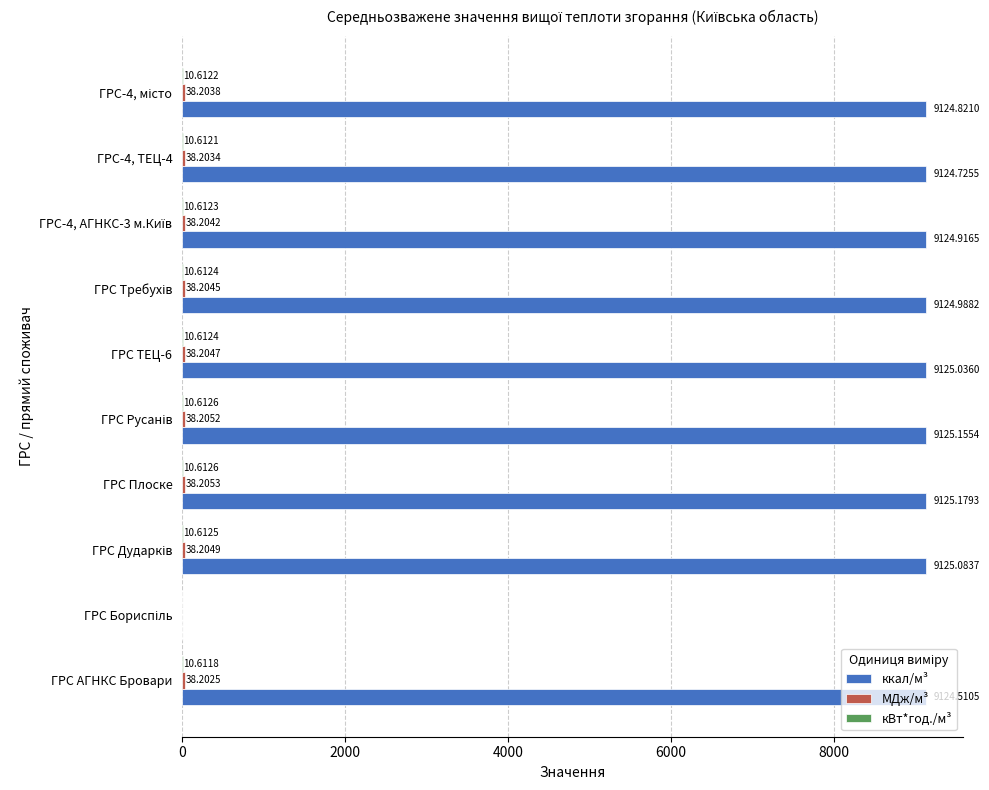

Which series has the largest total across all categories?

ккал/м³